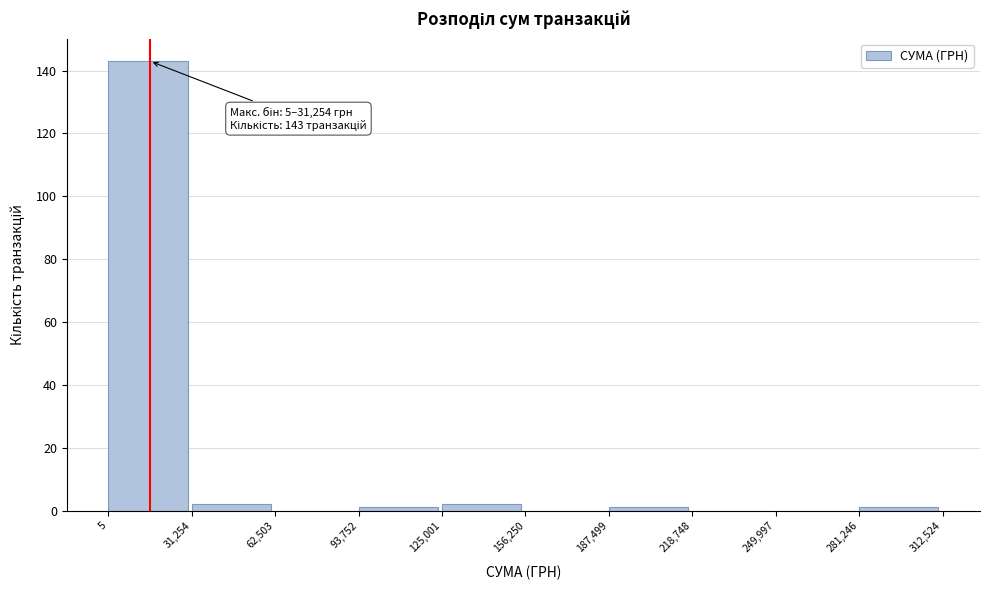

Which range on the x-axis has the tallest bar?

5 to 31,254